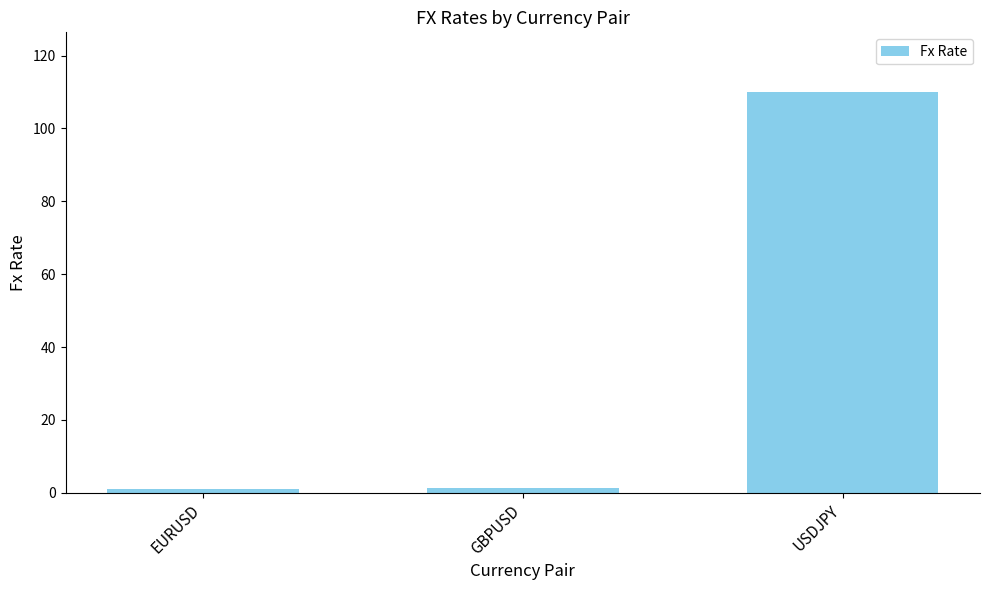

What position from the left is EURUSD?

1